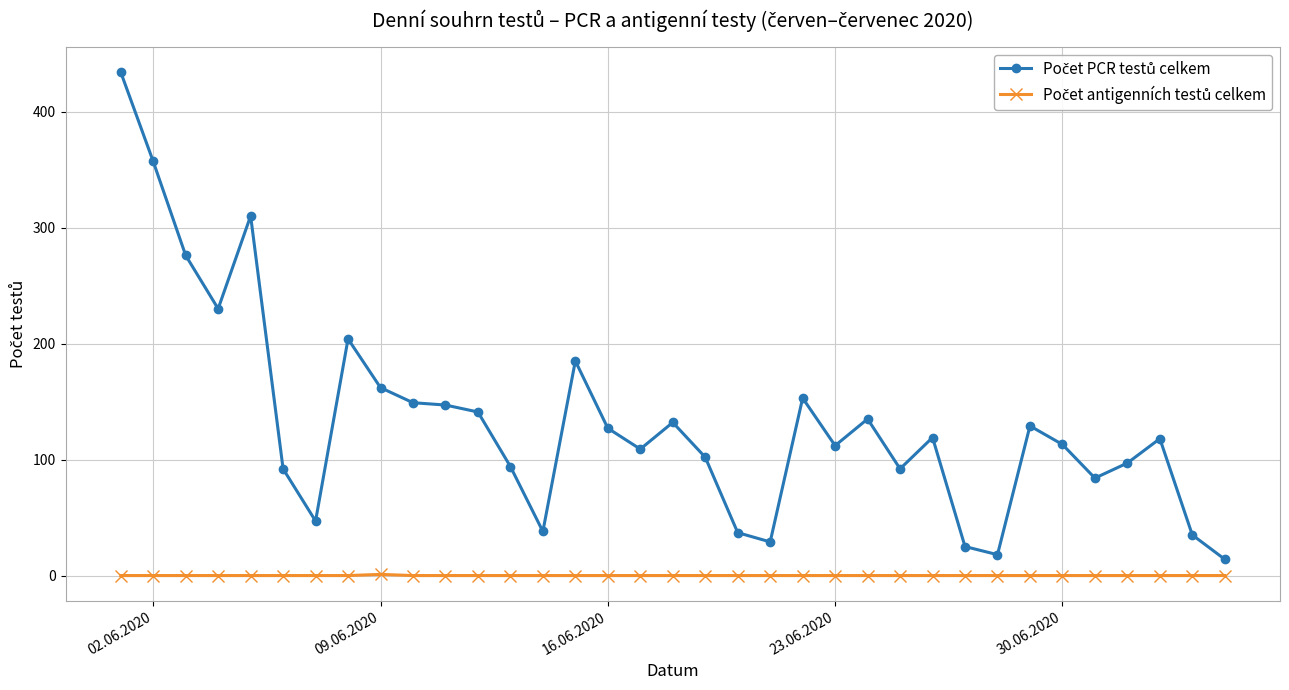

What is the greatest value displayed?

434